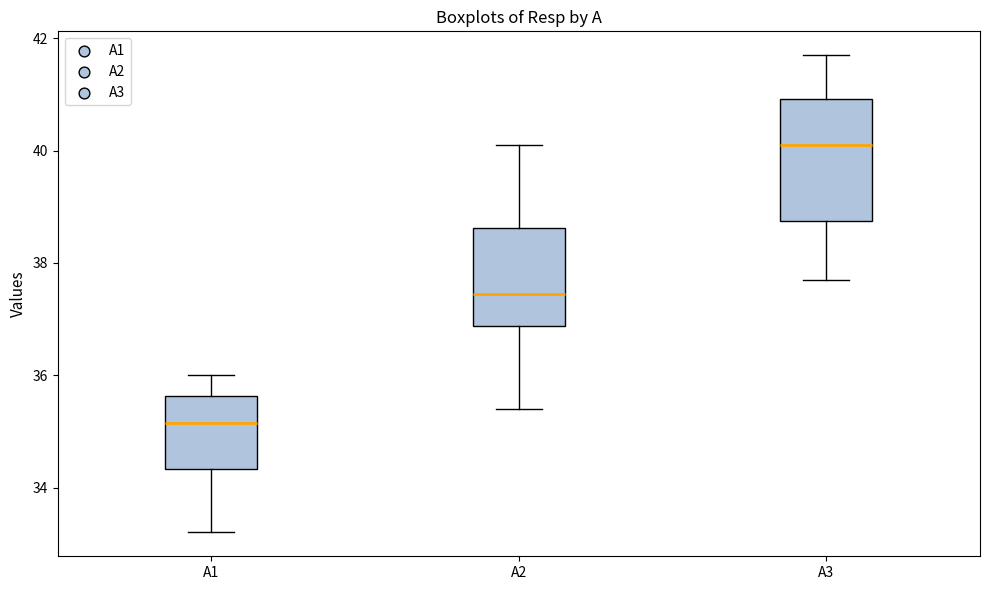

Where does the upper whisker of the box for A1 end on the y-axis? The values are not printed on the chart, so give them approximately, as read against the axis.

36.0